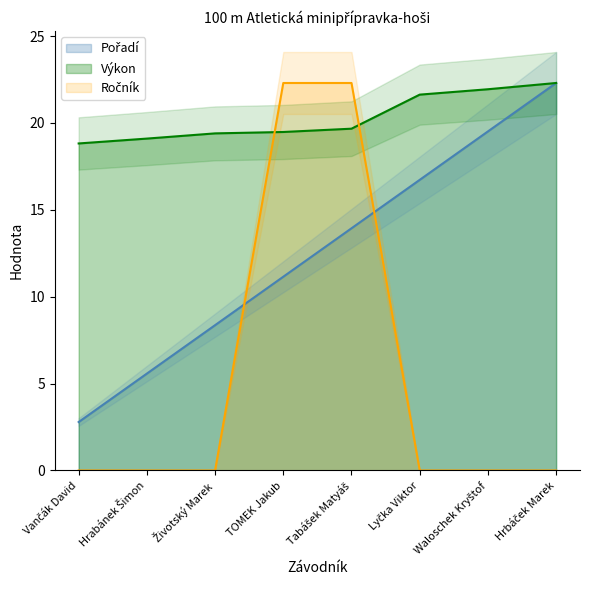

True or false: Ročník has more than 2 interior local peaks.

False